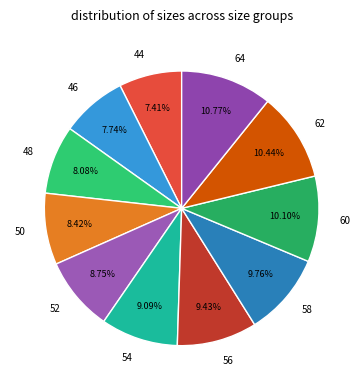

What percentage is the 58 slice, to the nearest percent?

10%